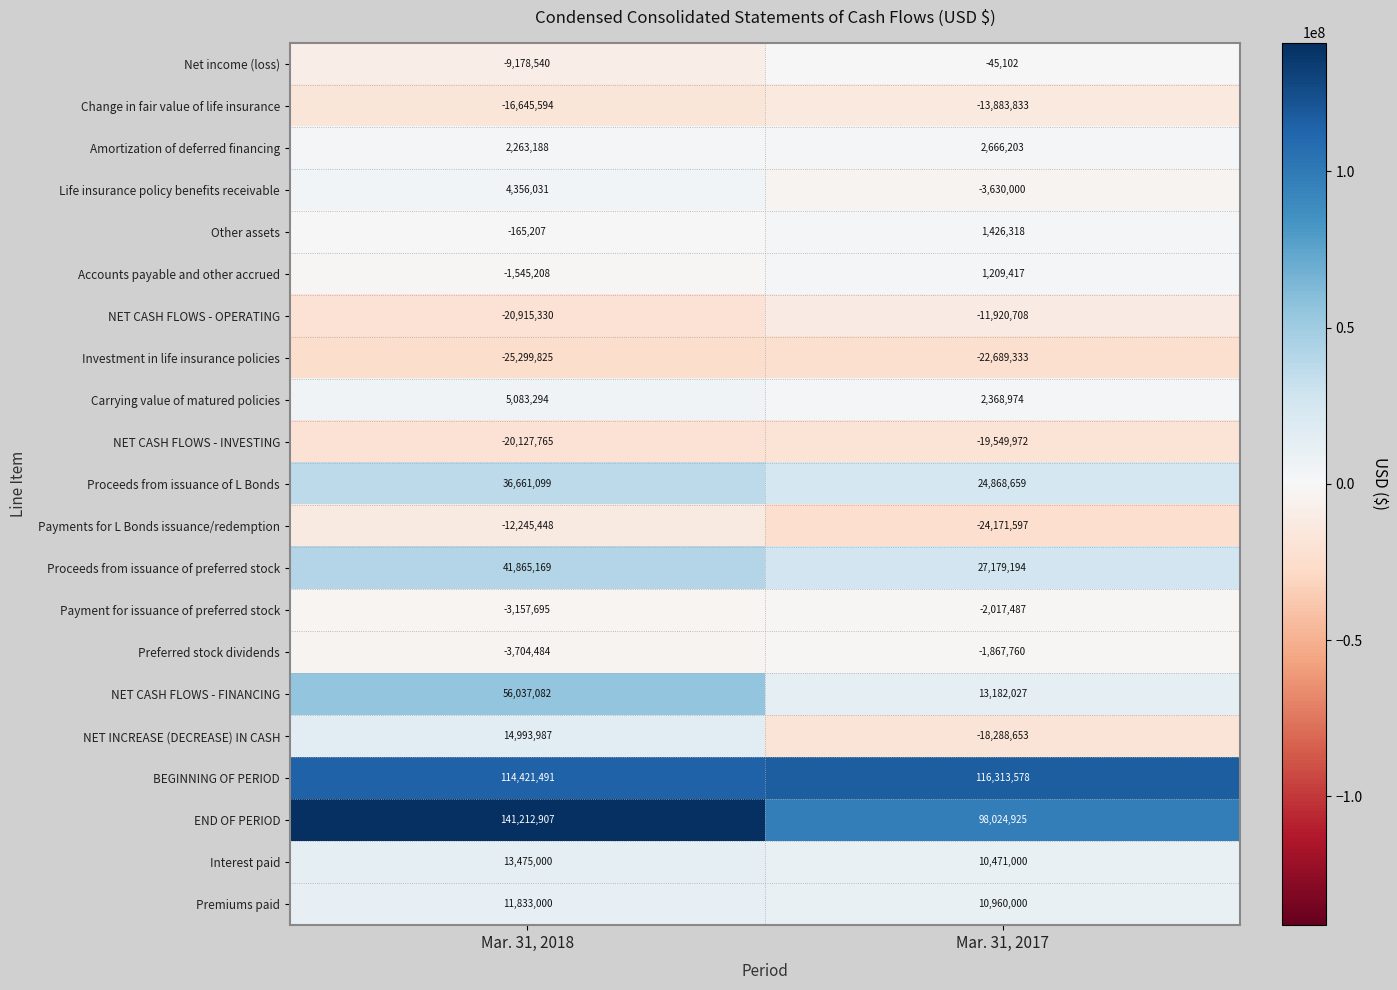

What is the sum of all NET CASH FLOWS - INVESTING values?

-39677737